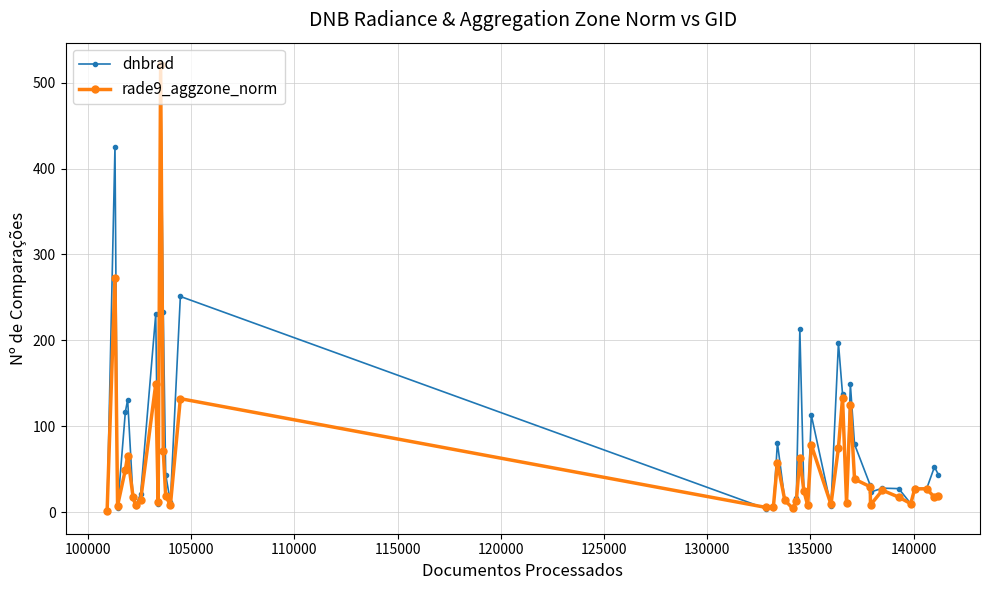

What is the greatest value displayed?

520.6